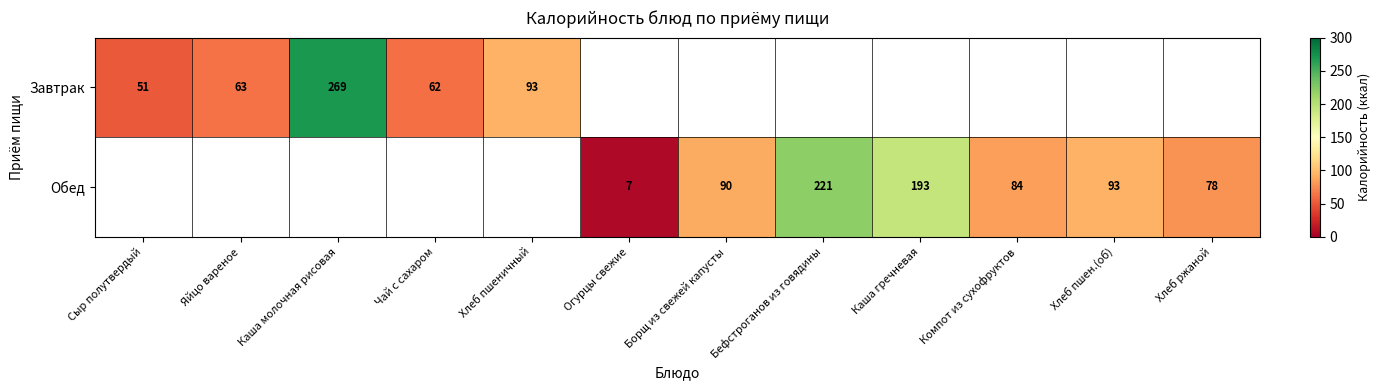

What is the difference between the Обед values at Бефстроганов из говядины and Огурцы свежие?

214